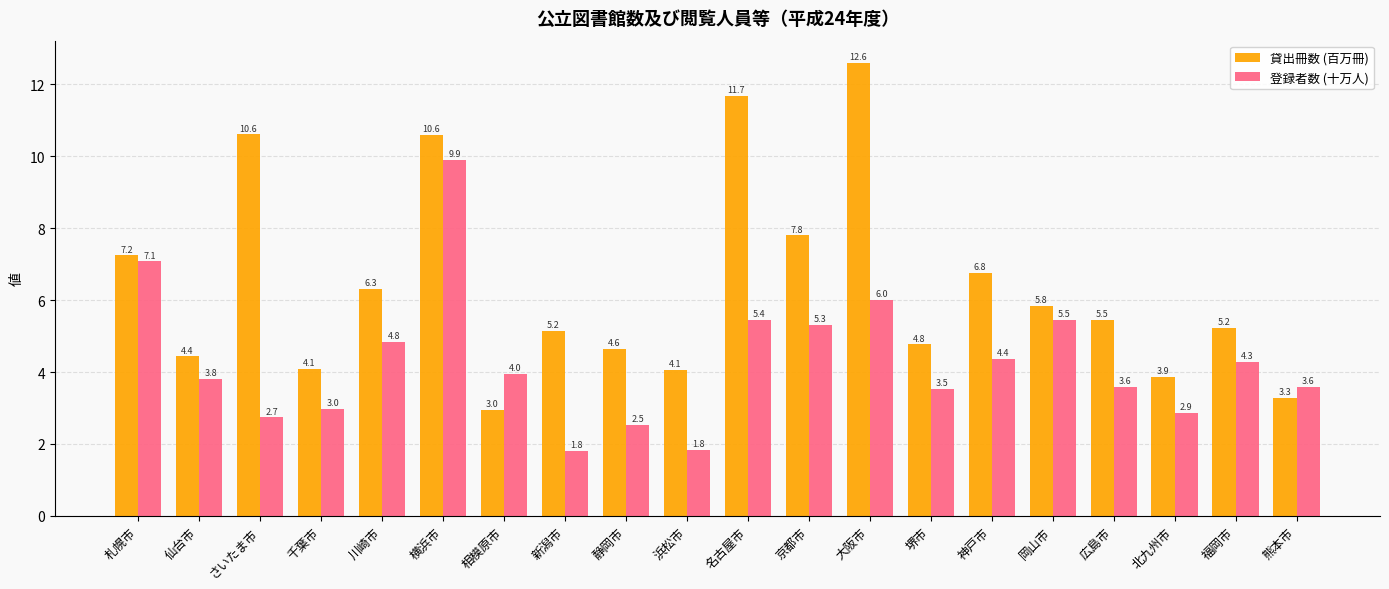

Which series has the widest spread of values?

貸出冊数 (百万冊)